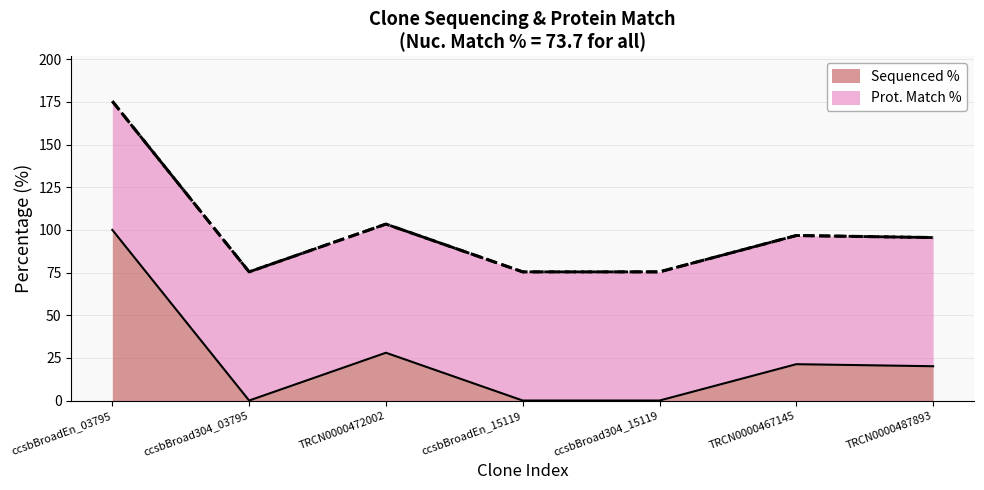

How many interior local valleys (lower than both neighbors) does the data have?

1